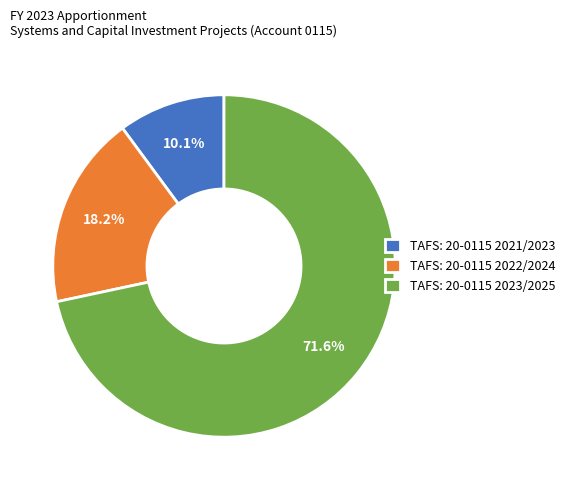

Which category has the biggest portion of the pie?

TAFS: 20-0115 2023/2025